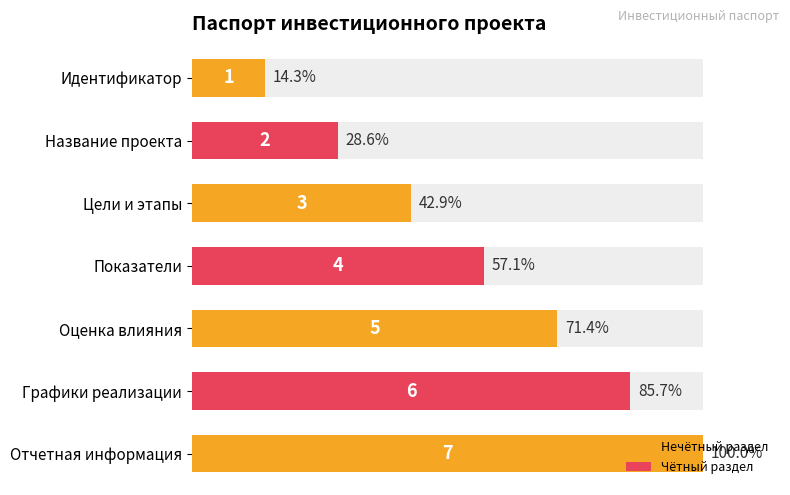

Reading right to left, list all the values displayed in this chart.

120=100.0	100=85.7	80=71.4	60=57.1	40=42.9	20=28.6	0=14.3